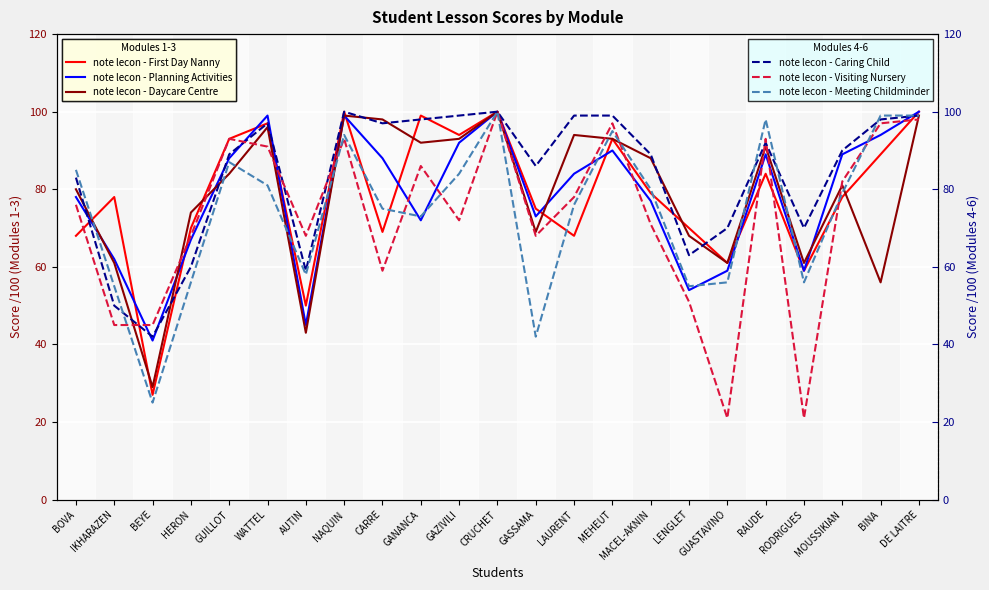

Reading right to left, extract all data points from this chart.

note lecon - First Day Nanny: DE LAITRE=100	BINA=89	MOUSSIKIAN=78	RODRIGUES=59	RAUDE=84	GUASTAVINO=61	LENGLET=70	MACEL-AKNIN=79	MEHEUT=93	LAURENT=68	GASSAMA=75	CRUCHET=100	GAZIVILI=94	GANANCA=99	CARRE=69	NAQUIN=100	AUTIN=50	WATTEL=97	GUILLOT=93	HERON=70	BEYE=27	IKHARAZEN=78	BOVA=68
note lecon - Planning Activities: DE LAITRE=100	BINA=94	MOUSSIKIAN=89	RODRIGUES=59	RAUDE=89	GUASTAVINO=59	LENGLET=54	MACEL-AKNIN=77	MEHEUT=90	LAURENT=84	GASSAMA=73	CRUCHET=100	GAZIVILI=92	GANANCA=72	CARRE=88	NAQUIN=99	AUTIN=45	WATTEL=99	GUILLOT=88	HERON=67	BEYE=41	IKHARAZEN=62	BOVA=78
note lecon - Daycare Centre: DE LAITRE=99	BINA=56	MOUSSIKIAN=81	RODRIGUES=61	RAUDE=91	GUASTAVINO=61	LENGLET=68	MACEL-AKNIN=88	MEHEUT=93	LAURENT=94	GASSAMA=69	CRUCHET=100	GAZIVILI=93	GANANCA=92	CARRE=98	NAQUIN=99	AUTIN=43	WATTEL=96	GUILLOT=84	HERON=74	BEYE=29	IKHARAZEN=61	BOVA=80
note lecon - Caring Child: DE LAITRE=99	BINA=98	MOUSSIKIAN=90	RODRIGUES=70	RAUDE=92	GUASTAVINO=70	LENGLET=63	MACEL-AKNIN=89	MEHEUT=99	LAURENT=99	GASSAMA=86	CRUCHET=100	GAZIVILI=99	GANANCA=98	CARRE=97	NAQUIN=100	AUTIN=59	WATTEL=97	GUILLOT=89	HERON=60	BEYE=42	IKHARAZEN=50	BOVA=83
note lecon - Visiting Nursery: DE LAITRE=98	BINA=97	MOUSSIKIAN=82	RODRIGUES=21	RAUDE=93	GUASTAVINO=21	LENGLET=51	MACEL-AKNIN=71	MEHEUT=97	LAURENT=78	GASSAMA=68	CRUCHET=100	GAZIVILI=72	GANANCA=86	CARRE=59	NAQUIN=93	AUTIN=68	WATTEL=91	GUILLOT=93	HERON=68	BEYE=45	IKHARAZEN=45	BOVA=76
note lecon - Meeting Childminder: DE LAITRE=99	BINA=99	MOUSSIKIAN=79	RODRIGUES=56	RAUDE=98	GUASTAVINO=56	LENGLET=55	MACEL-AKNIN=80	MEHEUT=95	LAURENT=76	GASSAMA=42	CRUCHET=100	GAZIVILI=84	GANANCA=73	CARRE=75	NAQUIN=94	AUTIN=58	WATTEL=81	GUILLOT=87	HERON=56	BEYE=25	IKHARAZEN=55	BOVA=85